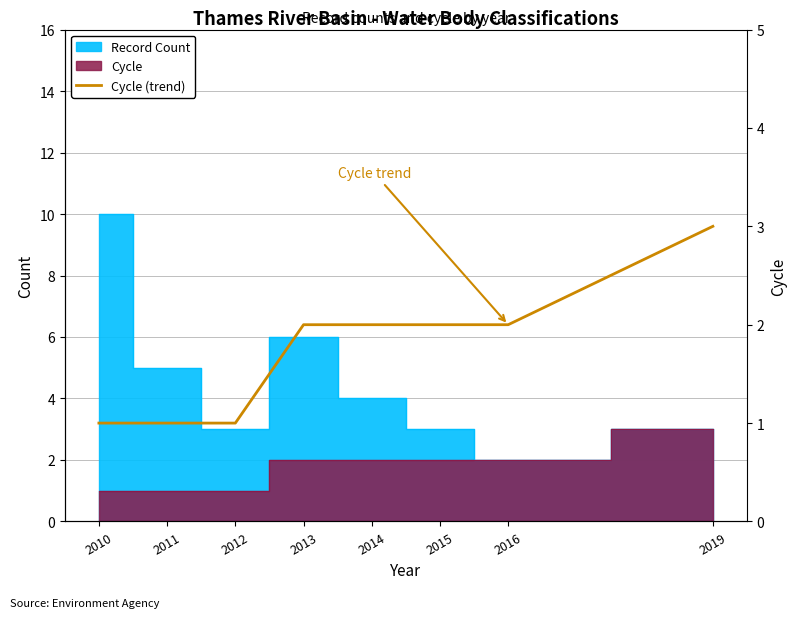

Reading left to right, extract all data points from this chart.

1	1	1	2	2	2	2	3